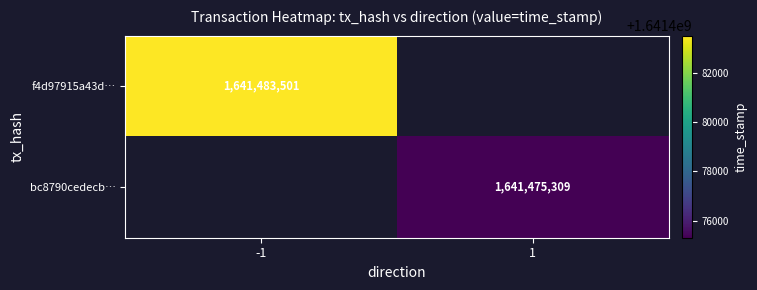

Is it true that bc8790cedecb… equals 1124723988 at 1?

False